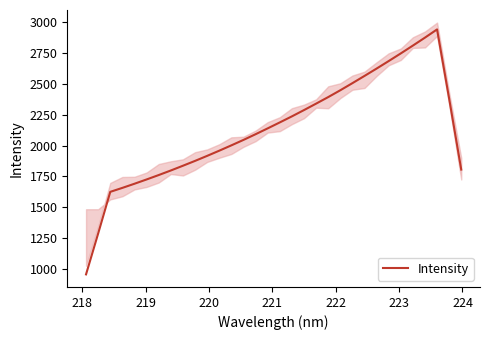

What is the greatest value displayed?

2941.2